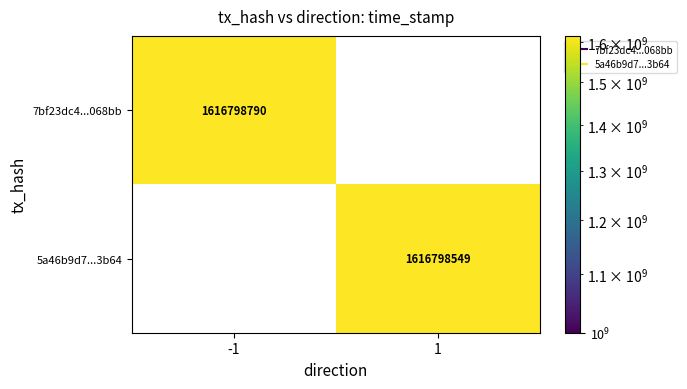

Which series changed the most between -1 and 1?

7bf23dc4cf9bc1297409ea992c834af0c5068bb